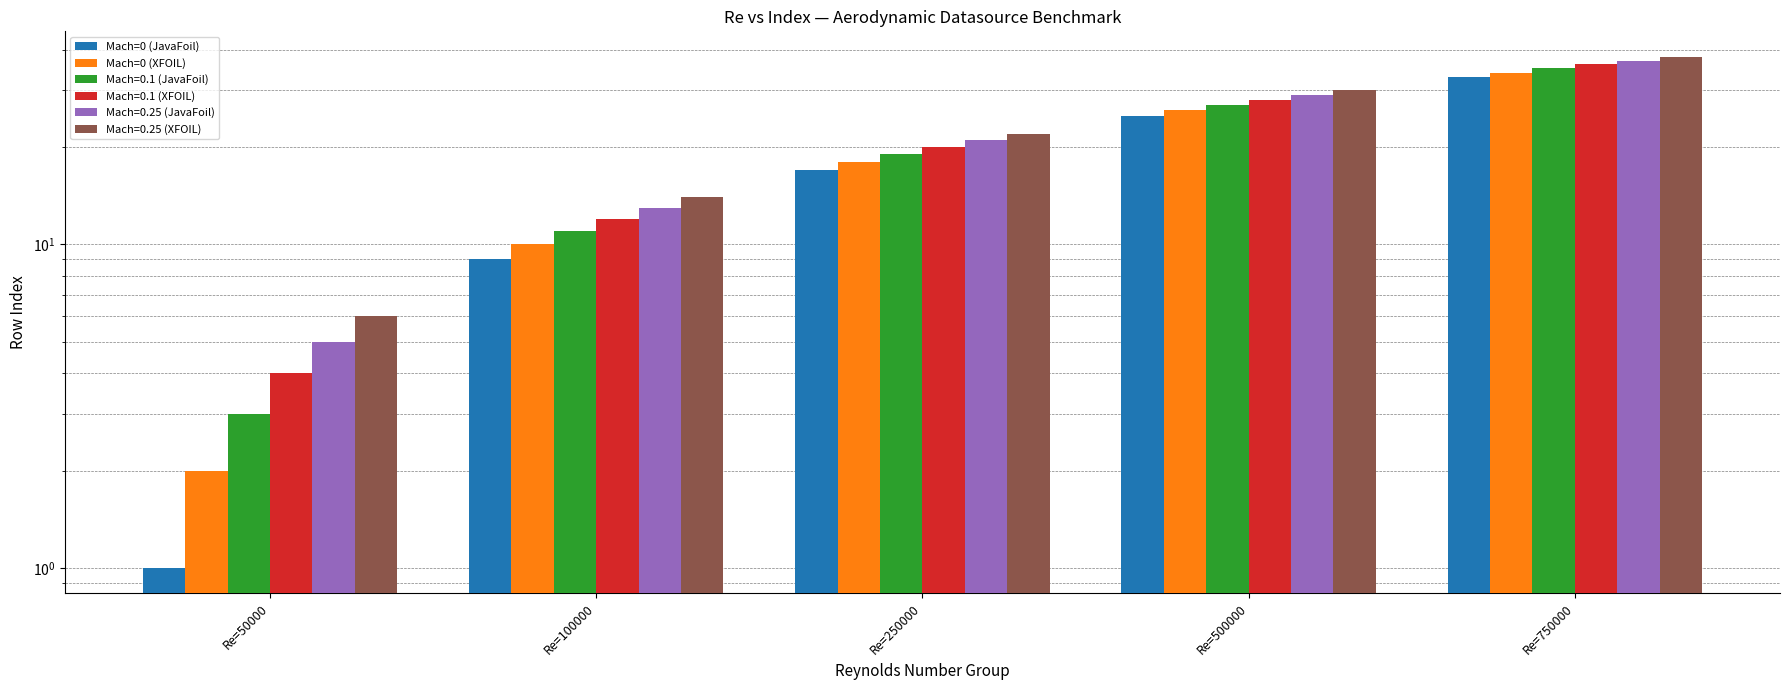

Reading left to right, list all the values displayed in this chart.

Mach=0 (JavaFoil): Re=50000=1	Re=100000=9	Re=250000=17	Re=500000=25	Re=750000=33
Mach=0 (XFOIL): Re=50000=2	Re=100000=10	Re=250000=18	Re=500000=26	Re=750000=34